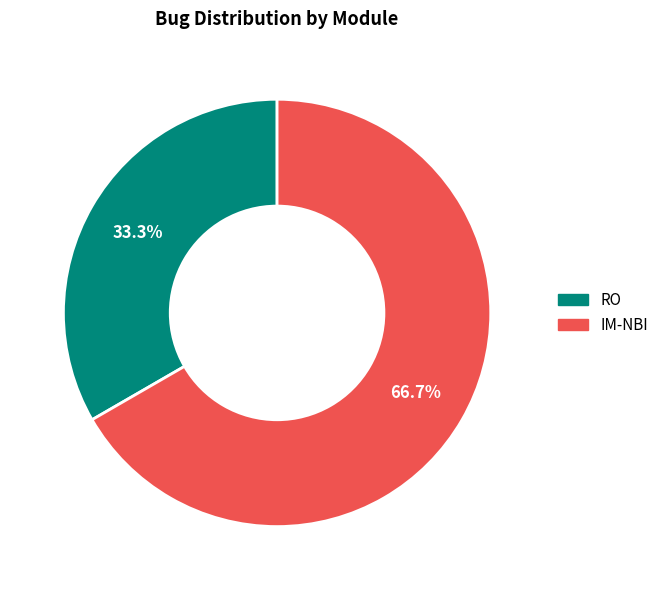

What is the majority slice?

IM-NBI